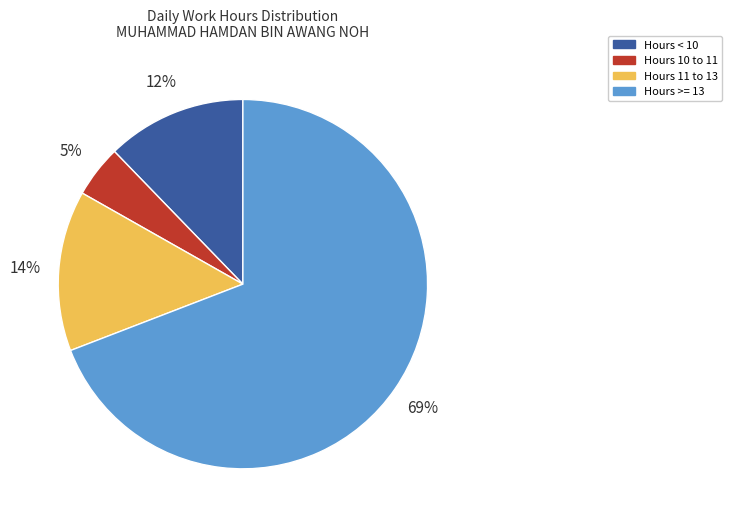

What is the smallest slice in the pie chart?

Hours 10 to 11